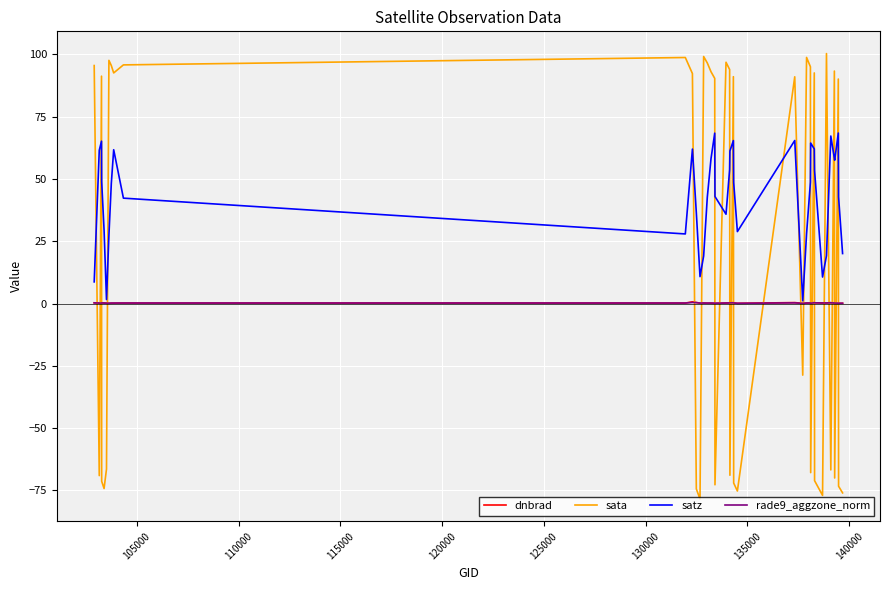

True or false: sata and satz cross at least once.

True